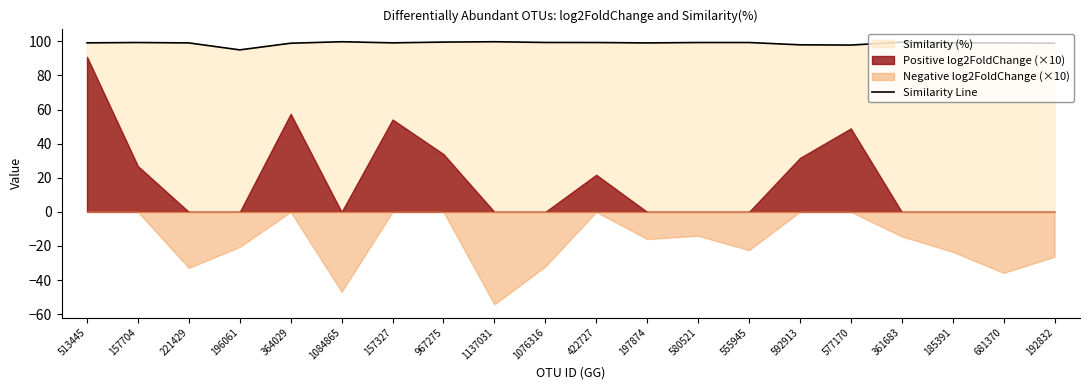

The value at 681370 is 174.5. True or false?

False